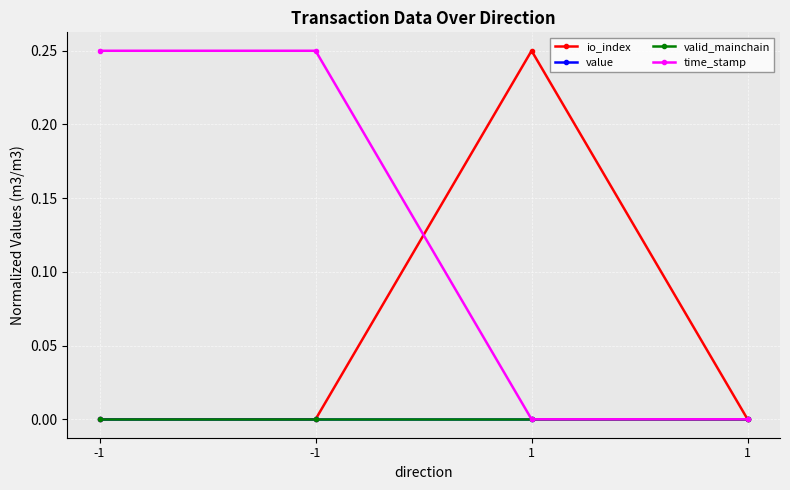

Which label corresponds to the smallest value in the chart?

-1